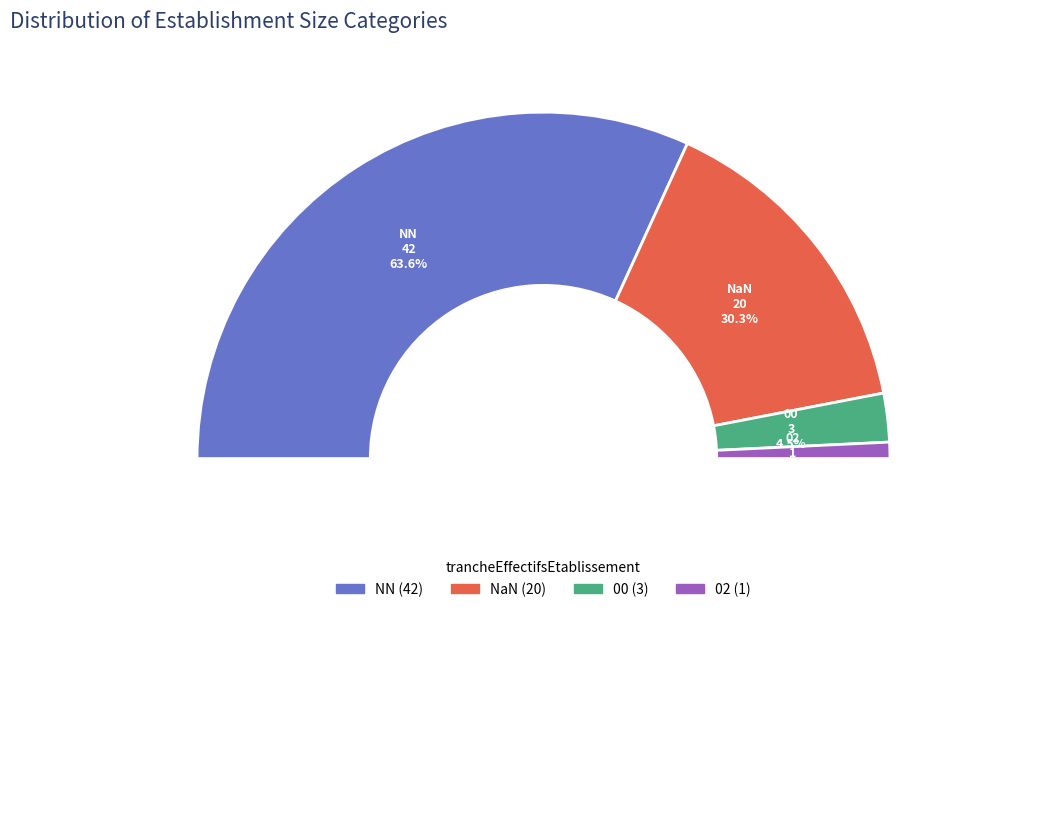

The NN slice represents 75% of the pie. True or false?

False